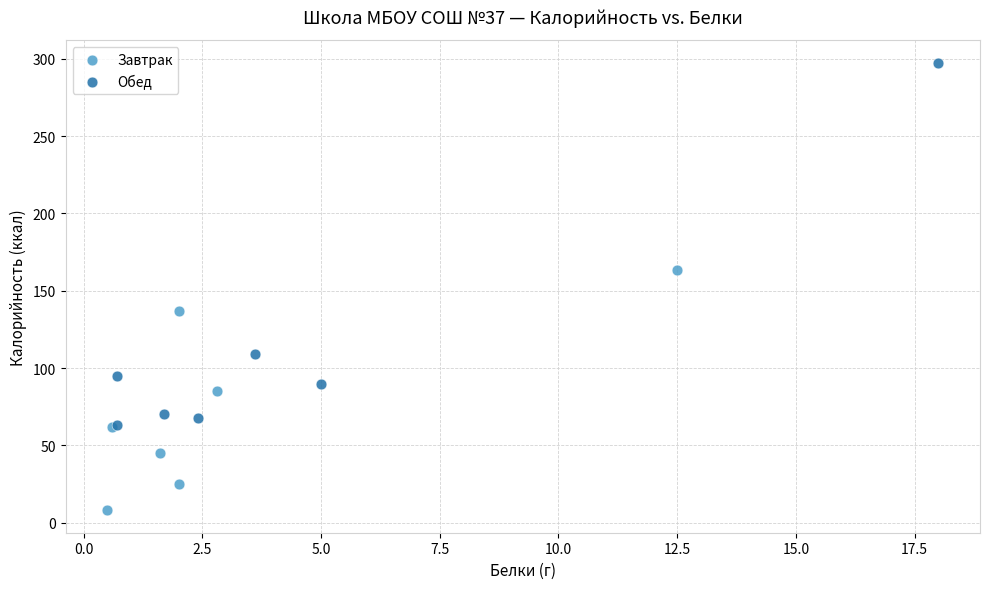

Which series has the widest spread of Y values?

Обед